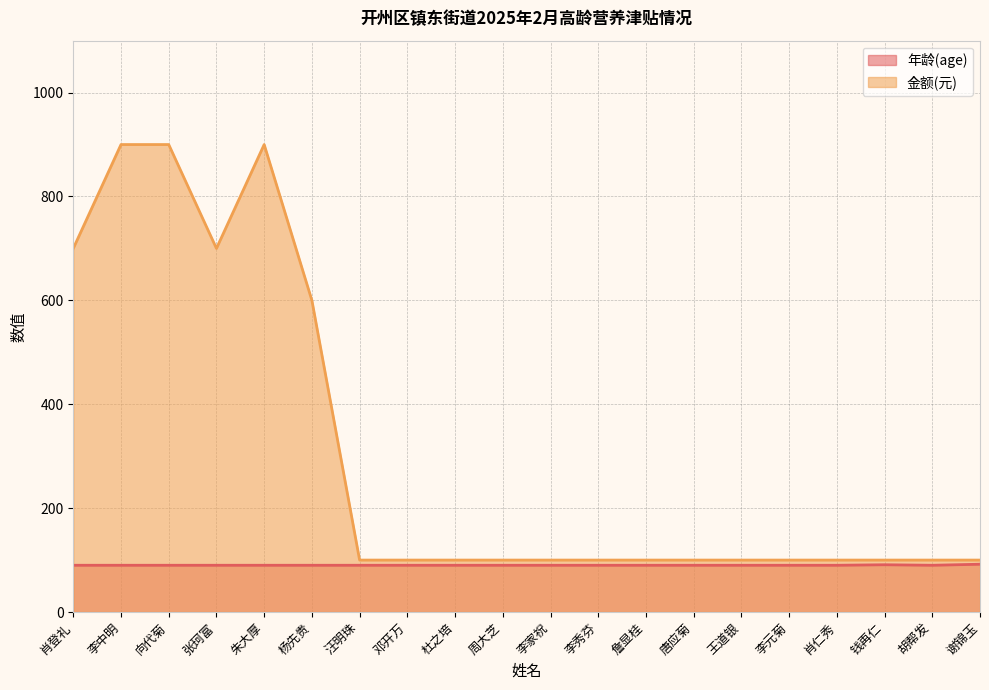

What is the sum of the 年龄(age) values at 肖登礼 and 胡帮发?

180